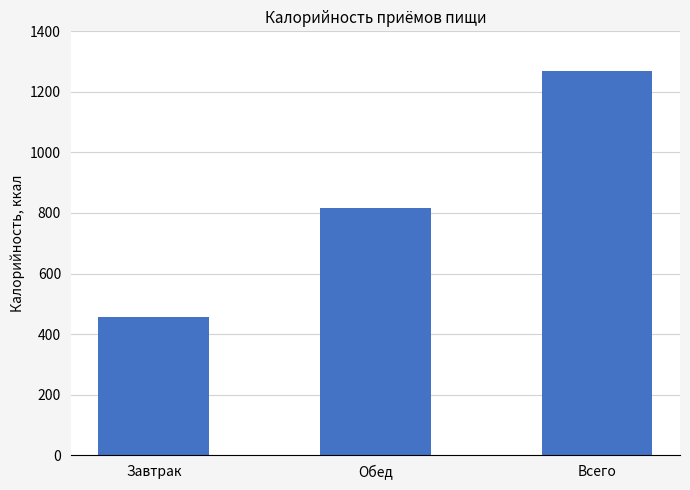

What is the value of the 2nd bar from the left?

814.9